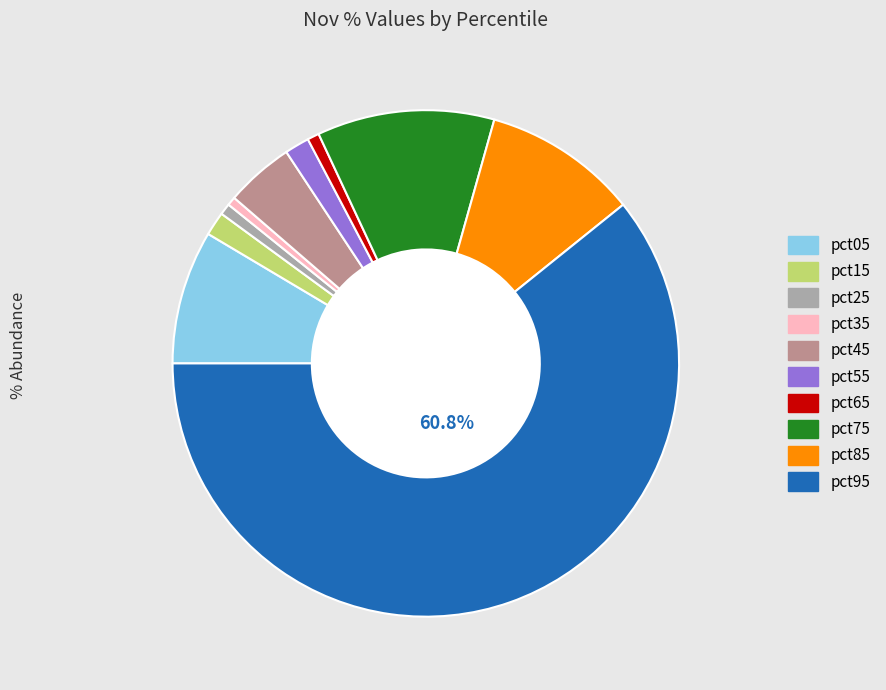

How many segments does this pie chart have?

10